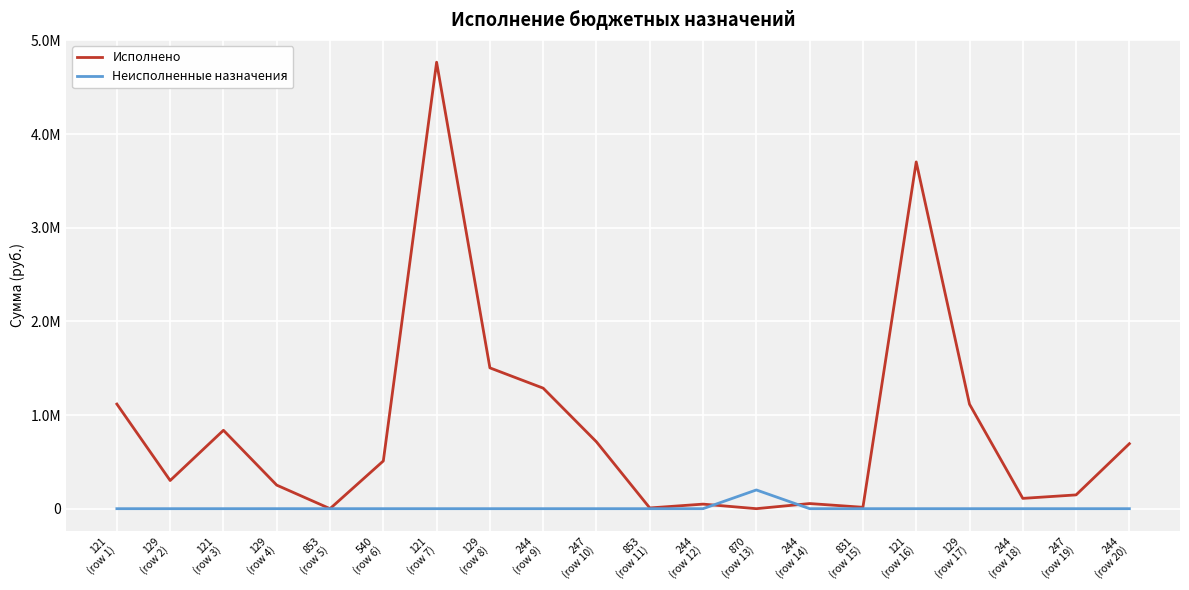

What are all the series names shown in the legend?

Исполнено, Неисполненные назначения